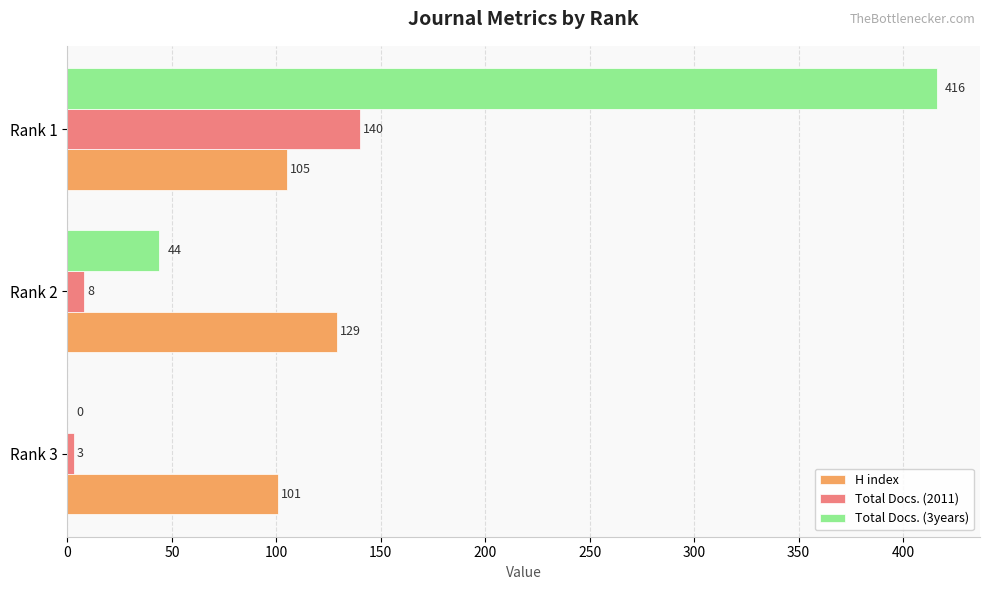

What is the average value of the Total Docs. (3years) series?

153